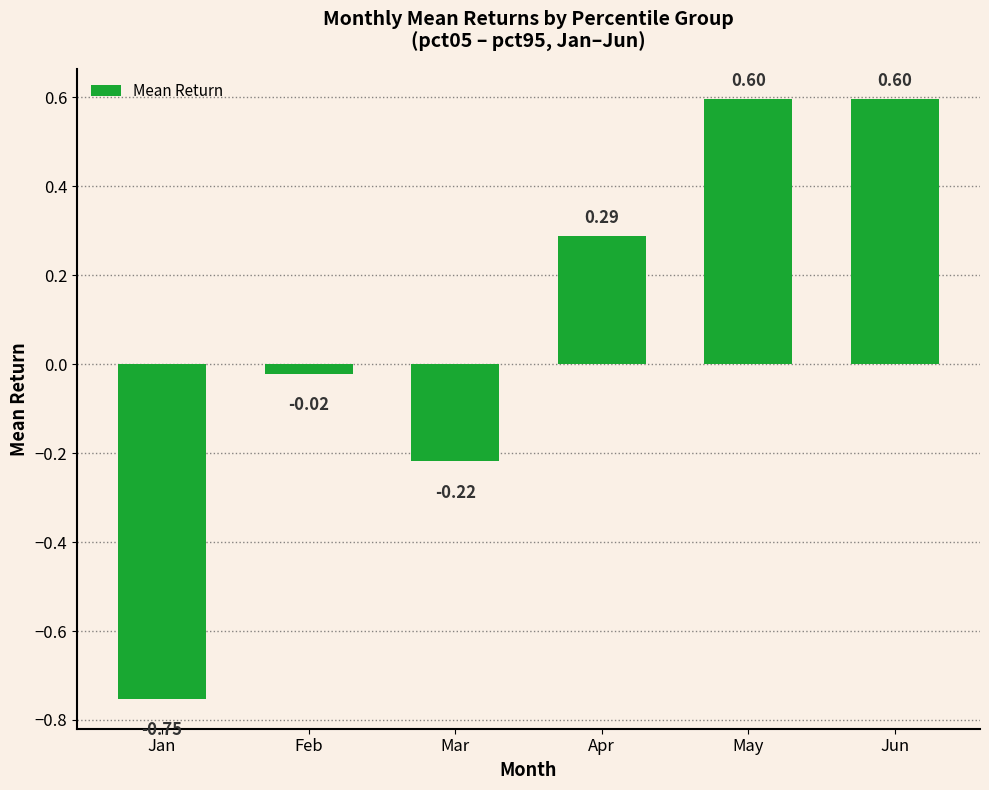

How many data points are less than 0?

3